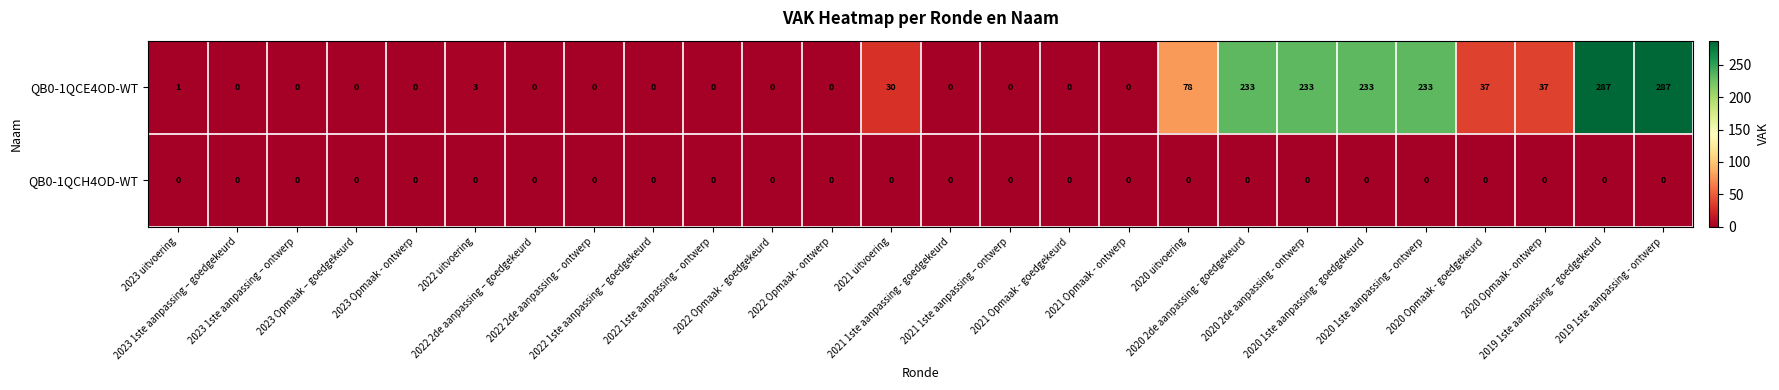

Rank the series by their maximum value, from lowest to highest.

QB0-1QCH4OD-WT, QB0-1QCE4OD-WT